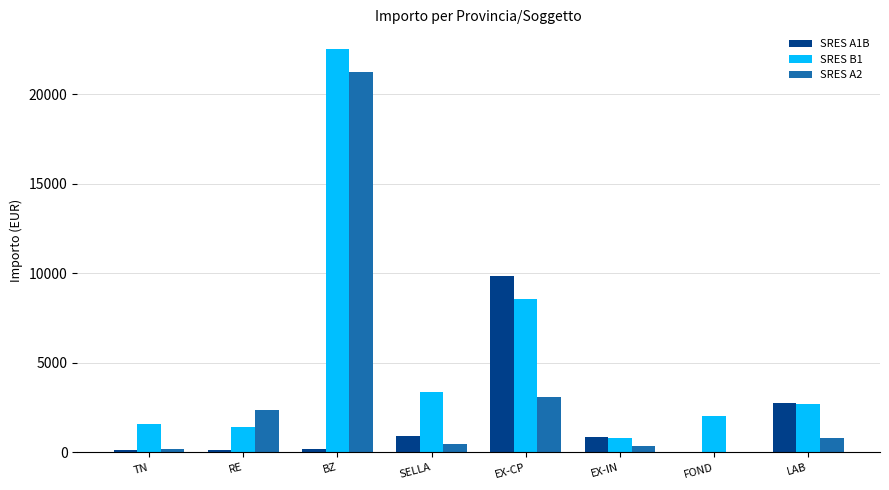

What is the greatest value displayed?

22500.0